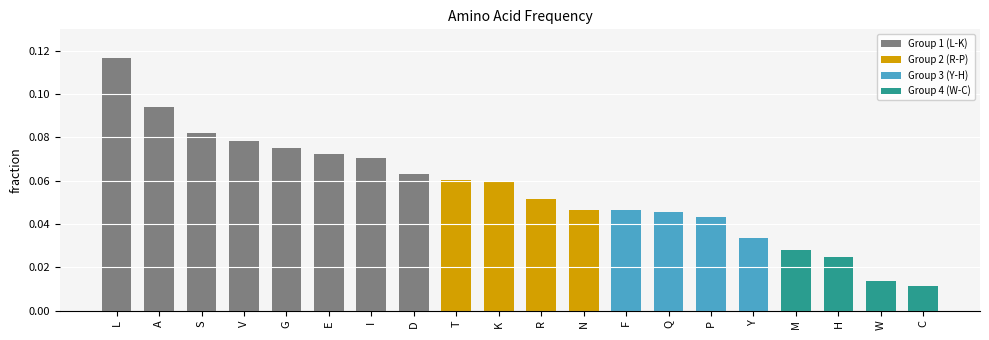

True or false: the data shows 0.1 at P.

False